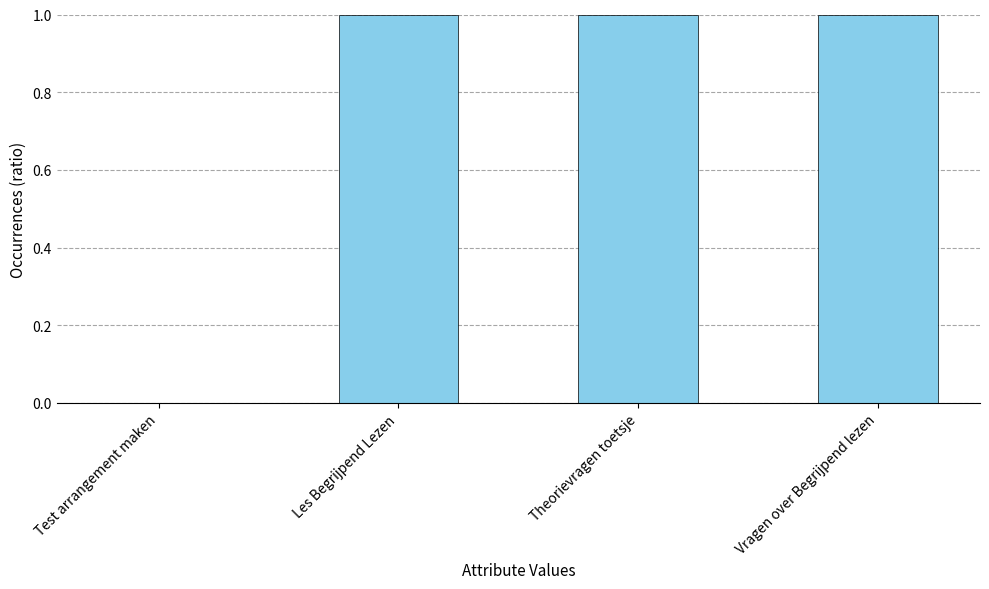

What is the maximum value shown in the chart?

1.0